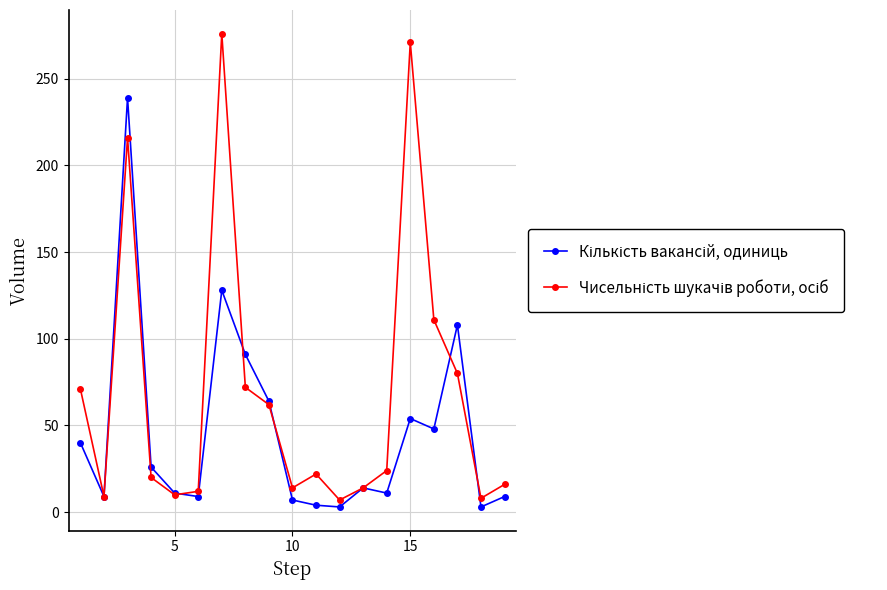

At how many categories does at least one series exceed 135?

3